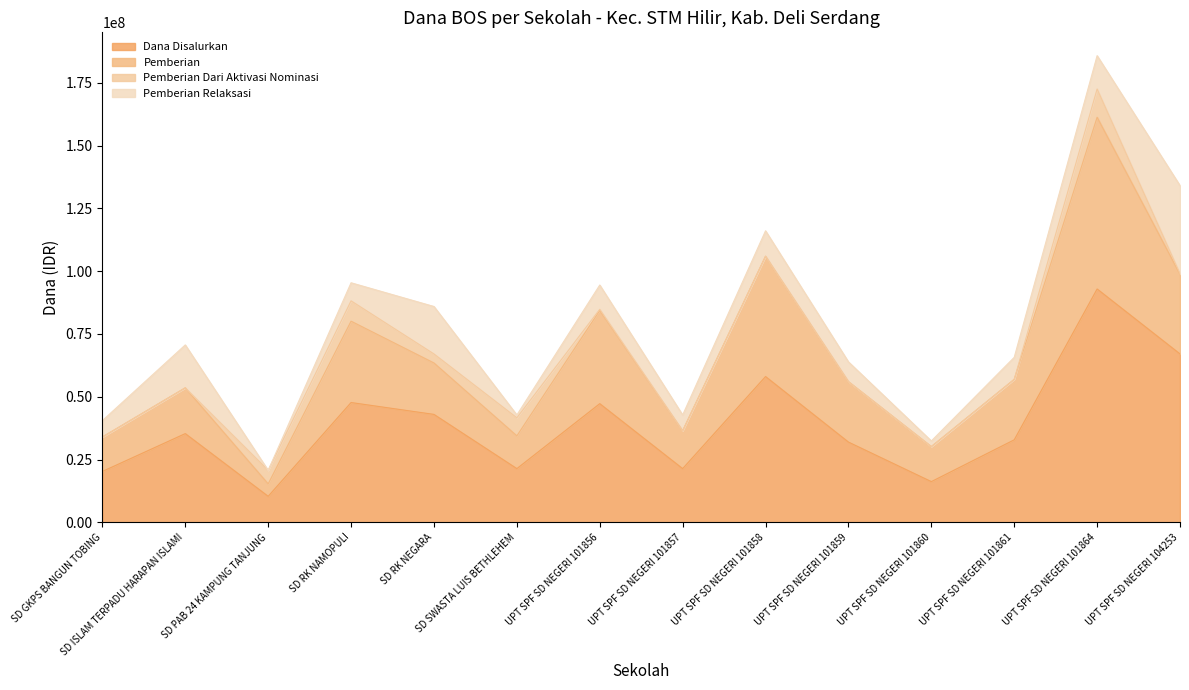

Does the chart have visible grid lines?

No